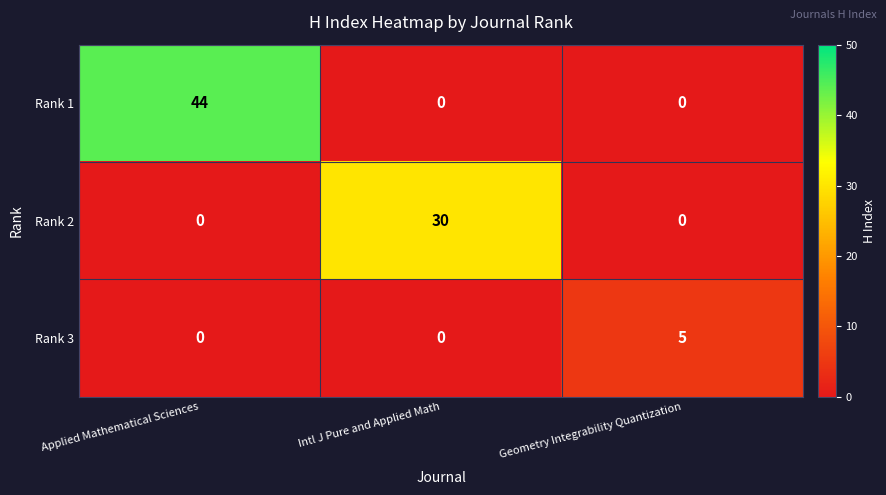

Rank the series by their maximum value, from highest to lowest.

Rank 1, Rank 2, Rank 3